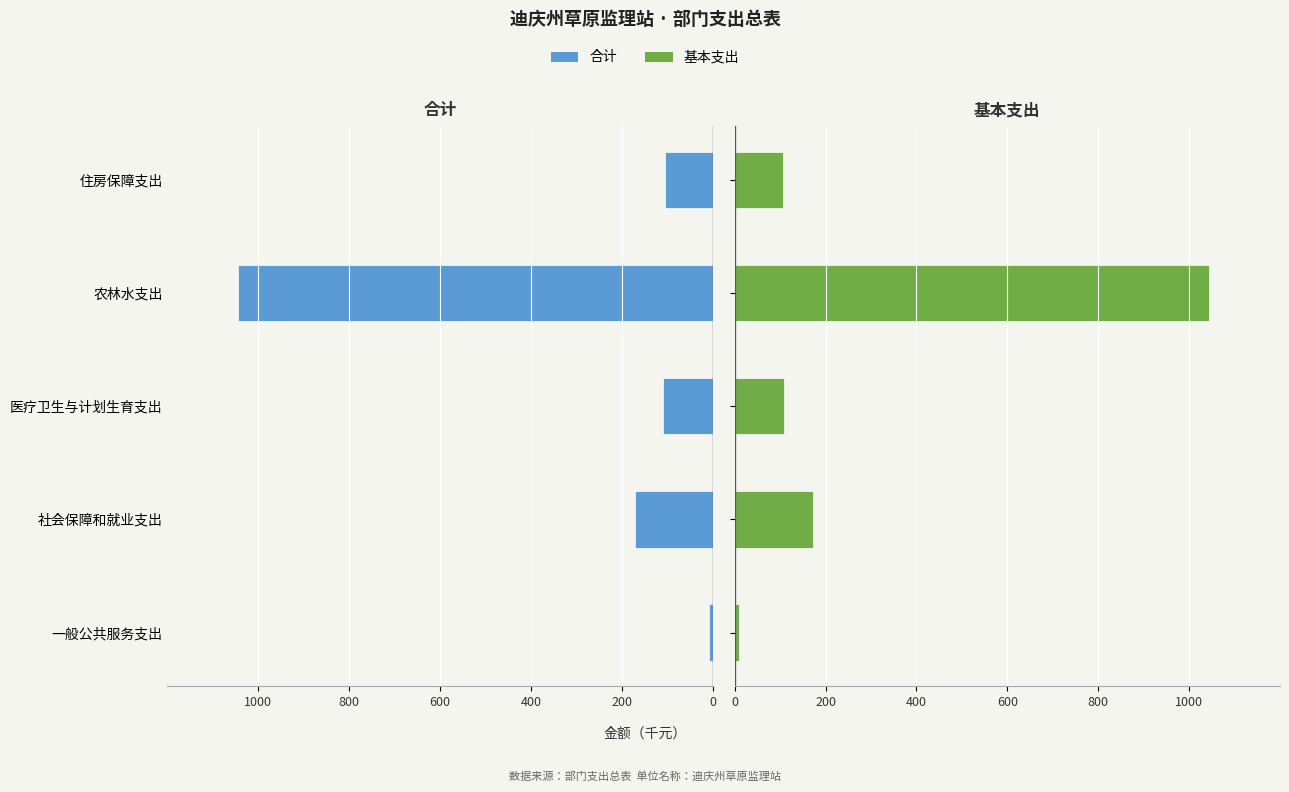

Rank the series by their maximum value, from lowest to highest.

合计, 基本支出